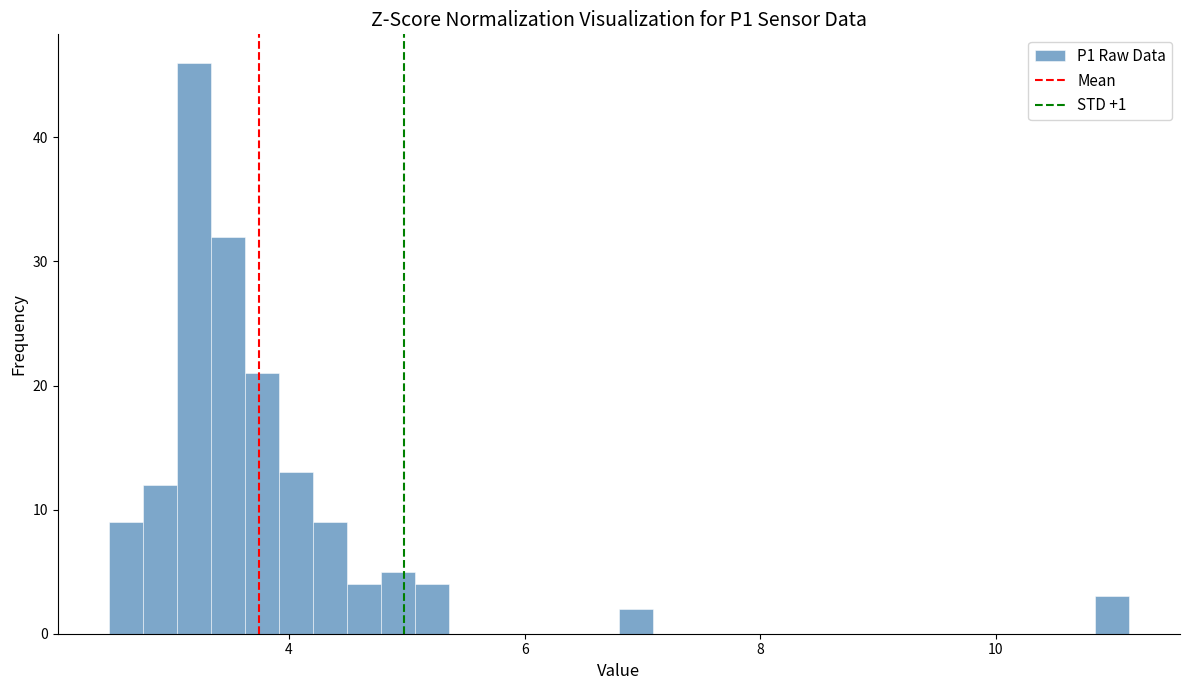

Around what value on the x-axis is the tallest bar? Give the approximate position of its centre, as read against the axis.

3.2